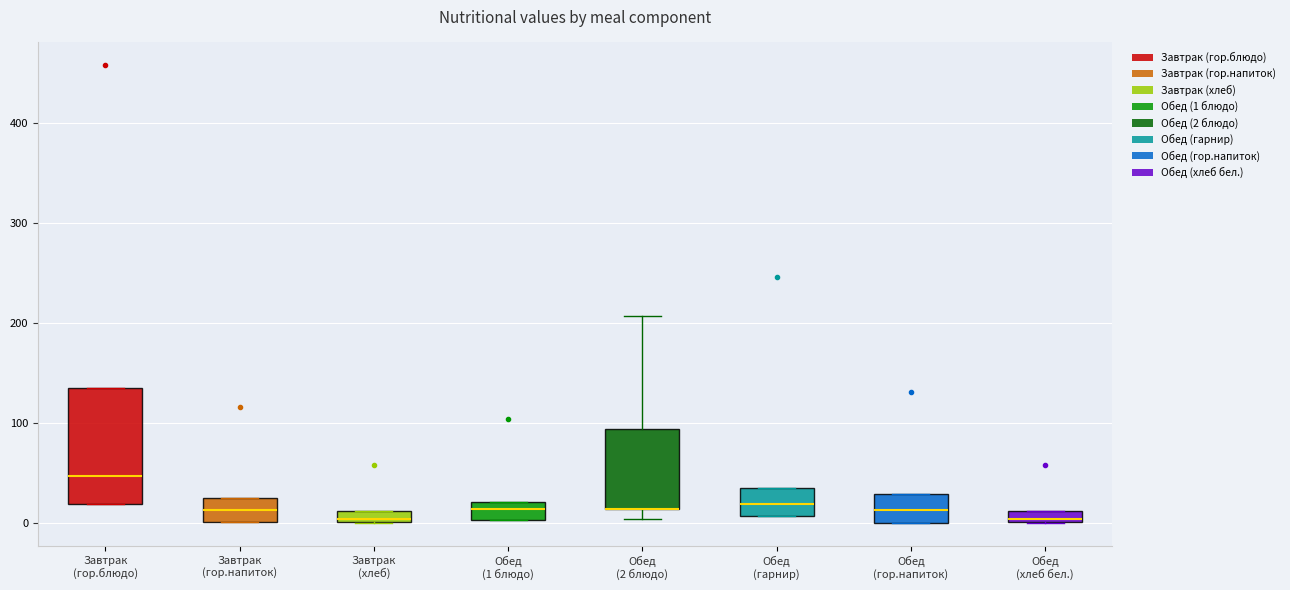

Where is the upper edge of the box for Завтрак (гор.блюдо) on the y-axis? The values are not printed on the chart, so give them approximately, as read against the axis.

130